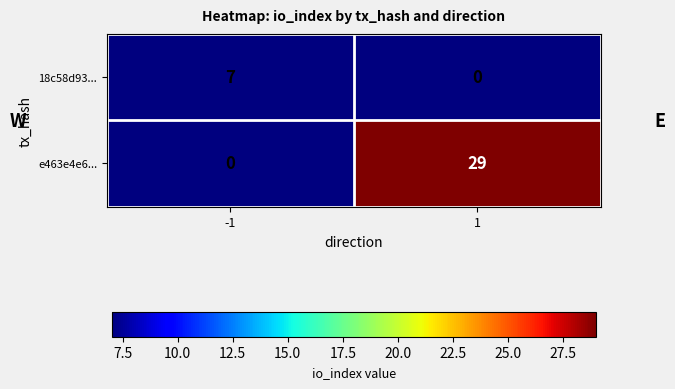

Rank the series at 1 from highest to lowest value.

e463e4e6..., 18c58d93...